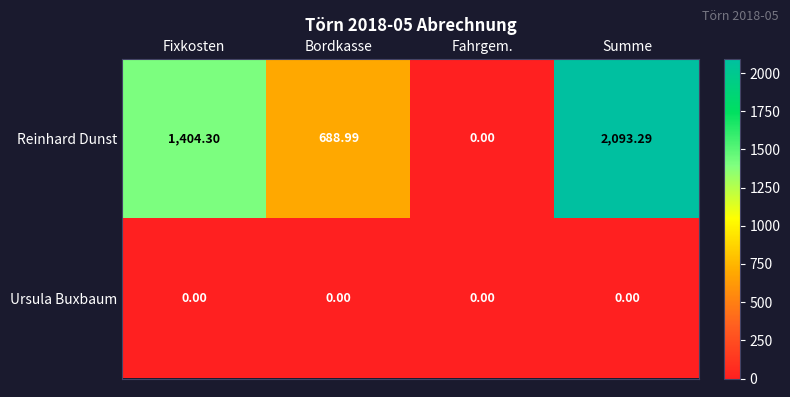

At which category does the chart reach its peak across all series?

Summe